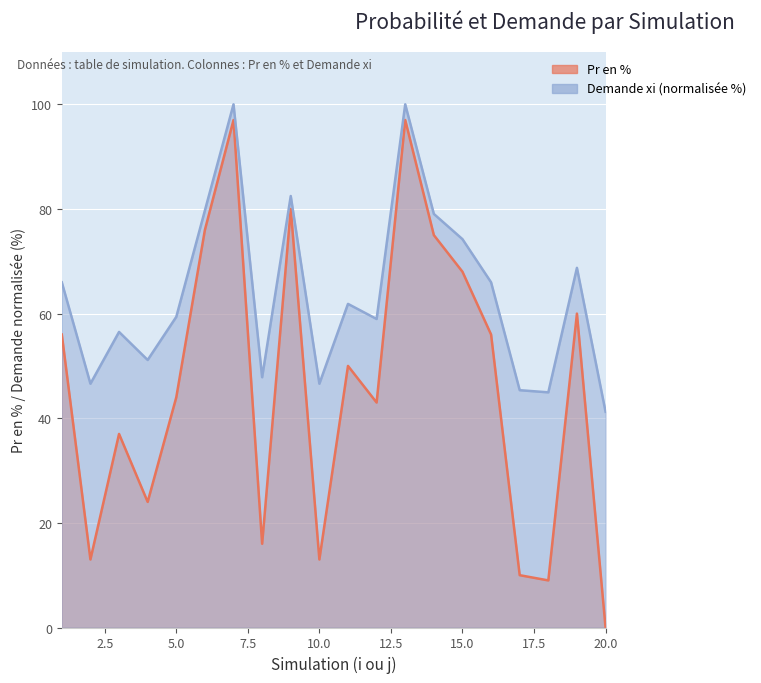

Which has a higher value, 16 or 5?

16